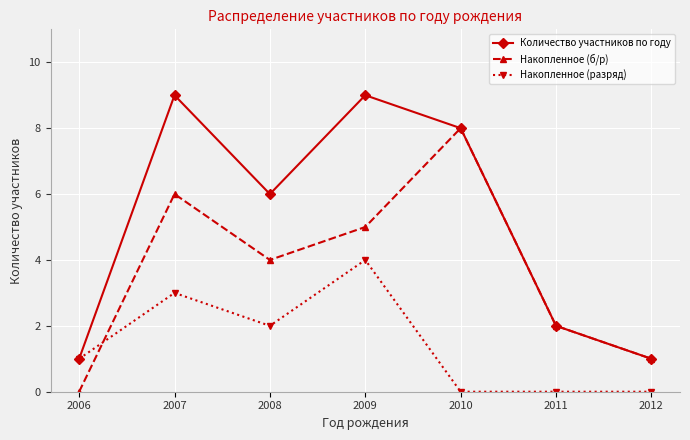

The Количество участников по году series shows 1 at 2012. True or false?

True